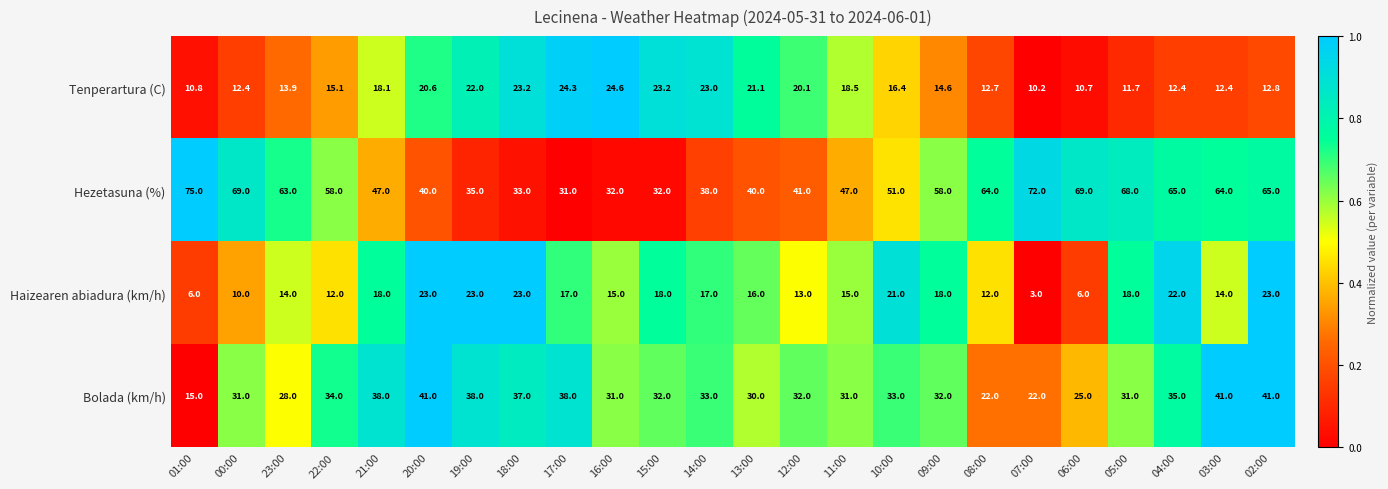

What is the sum of the Haizearen abiadura (km/h) values at 10:00 and 08:00?

33.0